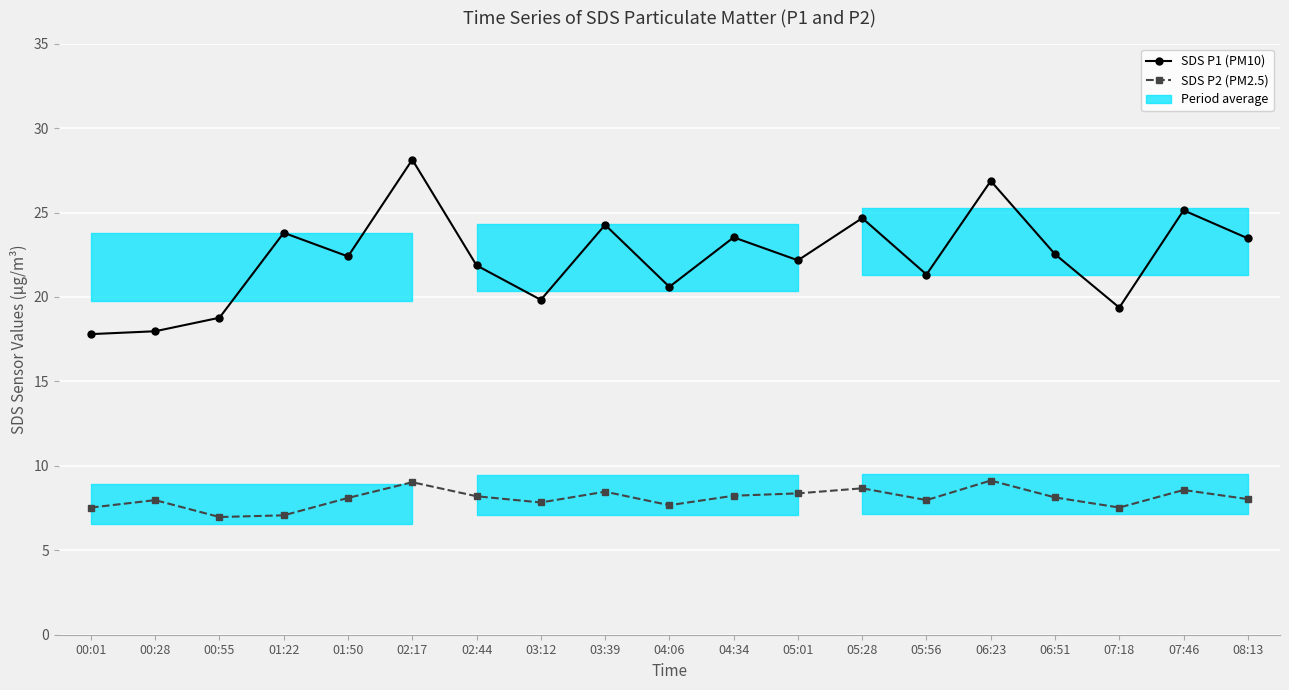

How many categories are shown in the chart?

19